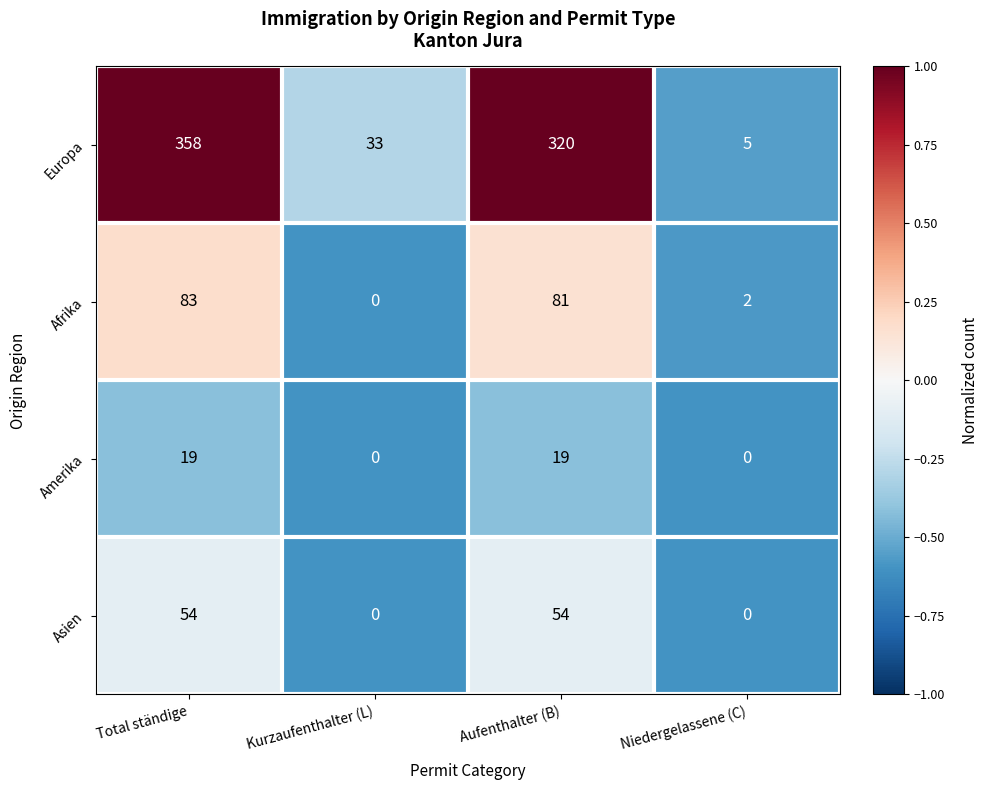

At which category does the chart reach its peak across all series?

Total ständige